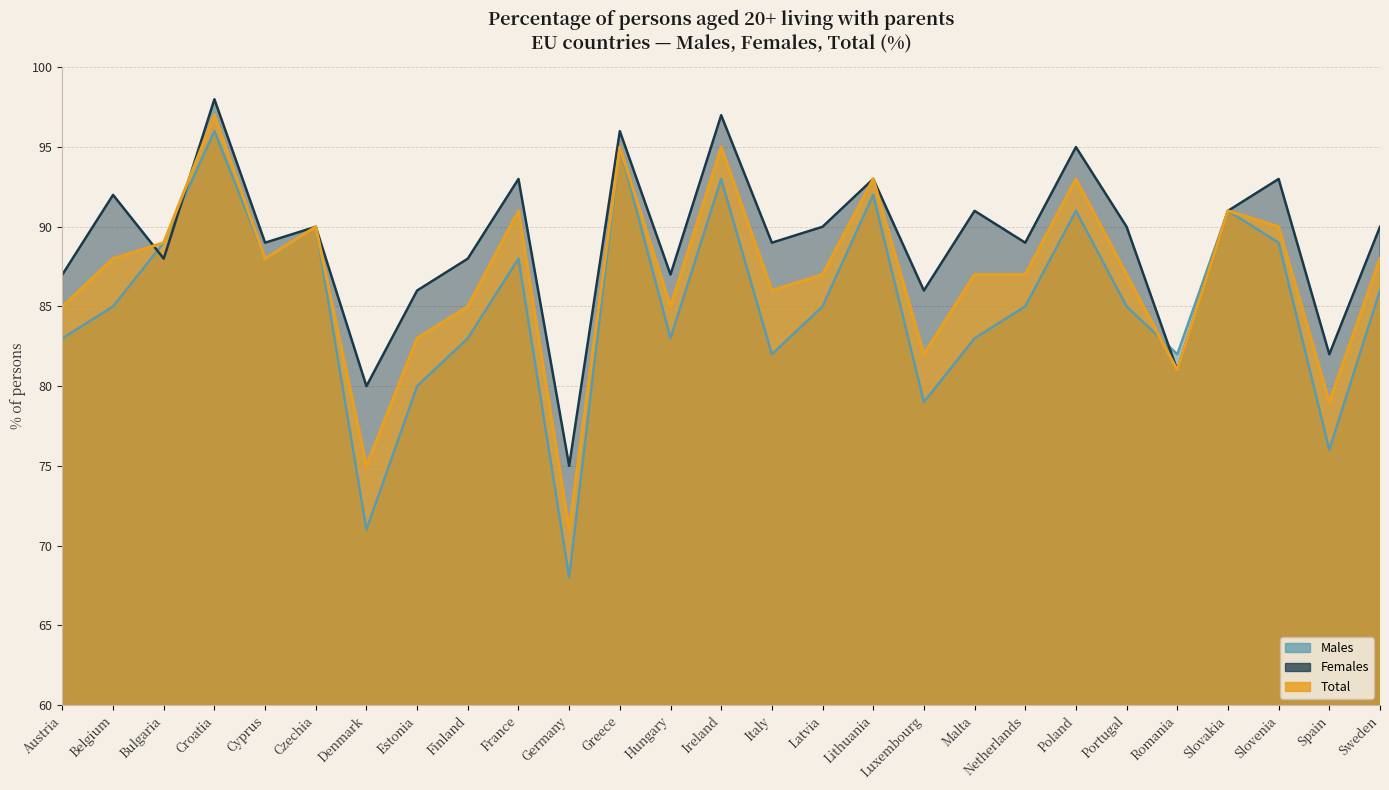

What position from the right is Bulgaria?

25